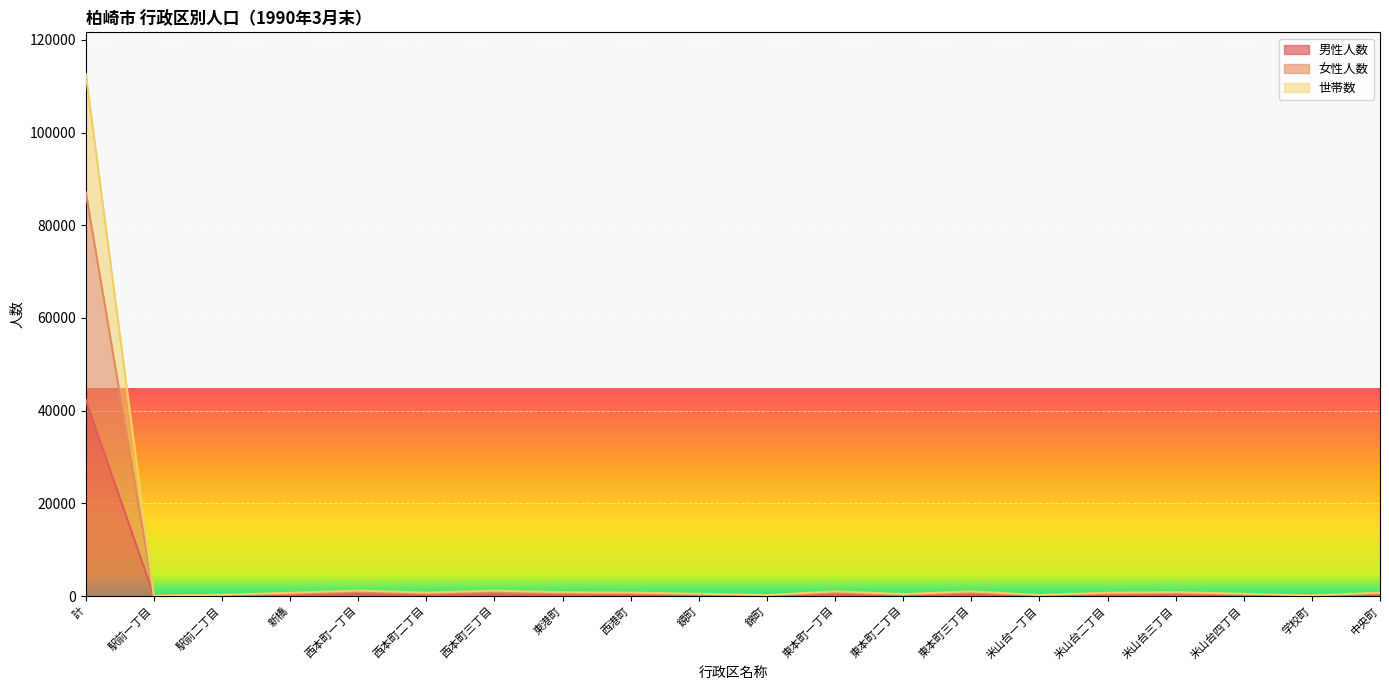

What is the maximum value shown in the chart?

112598